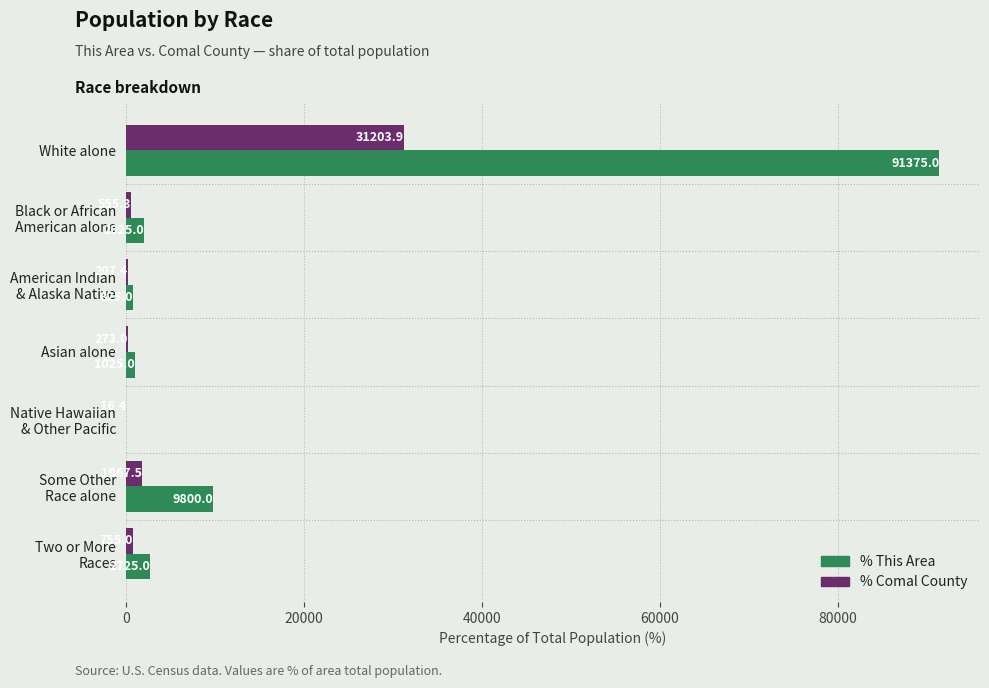

What is the greatest value displayed?

91375.0